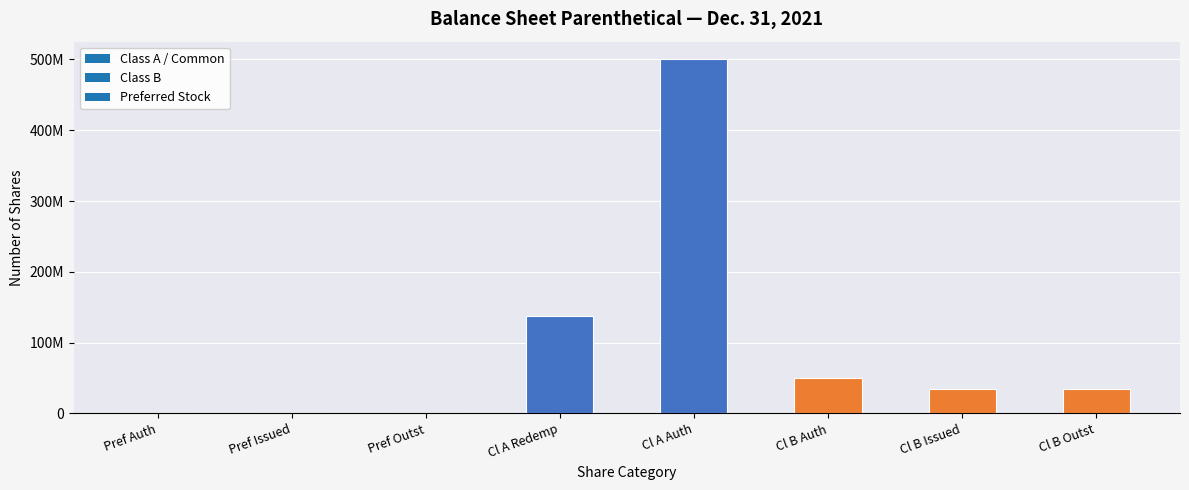

At which label does the data first exceed 34500000?

Cl A Redemp